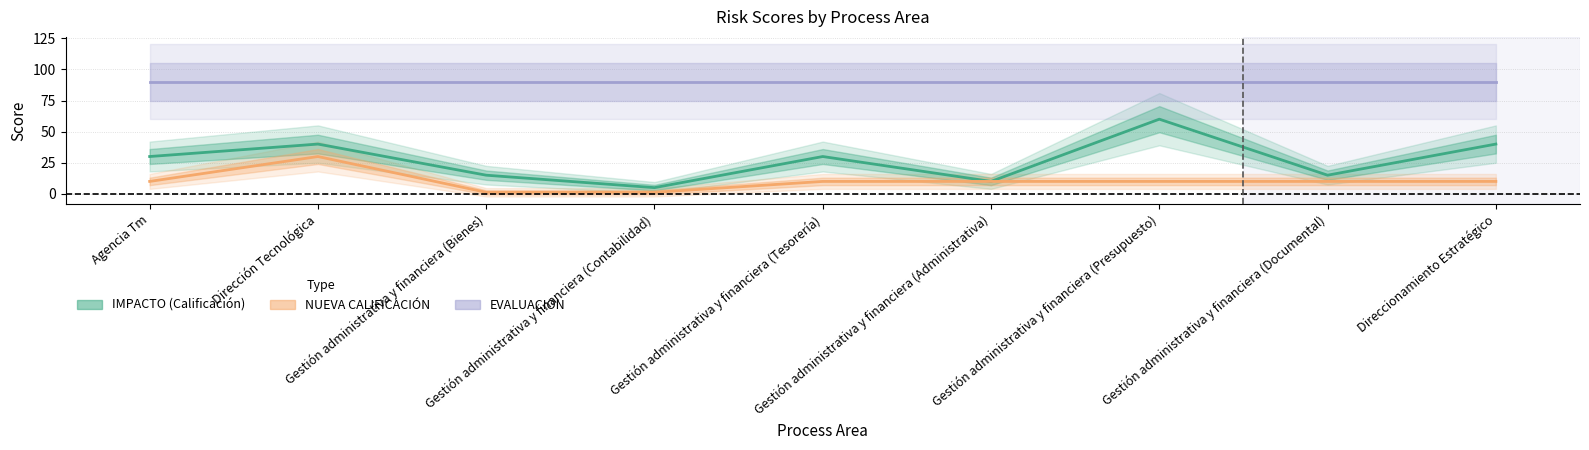

What is the difference between the highest and lowest values at Gestión administrativa y financiera (Contabilidad)?

88.8